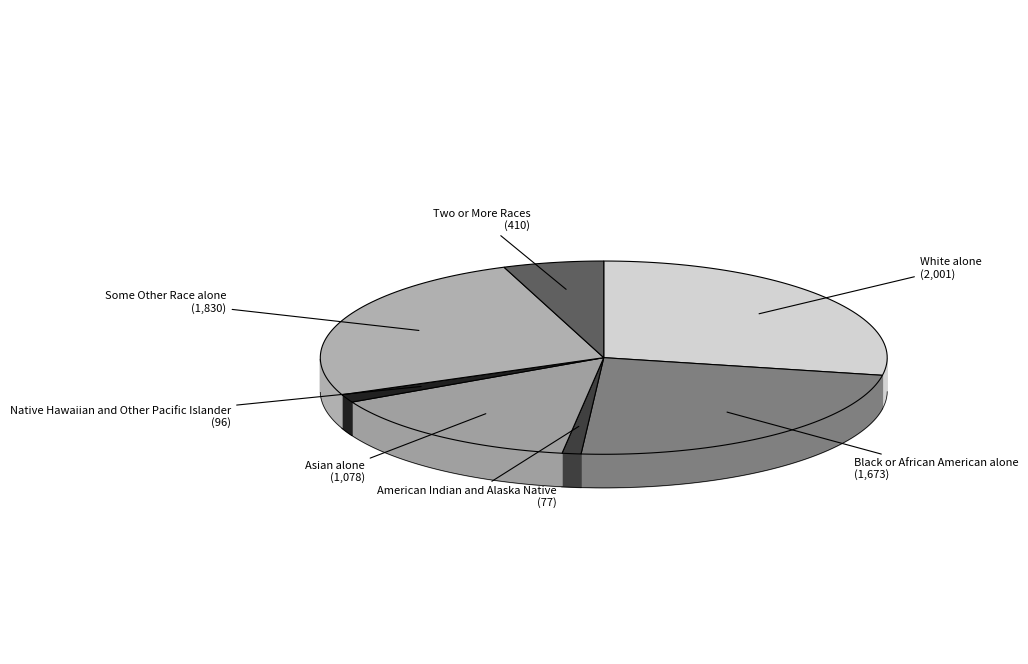

Does any single category account for the majority?

No